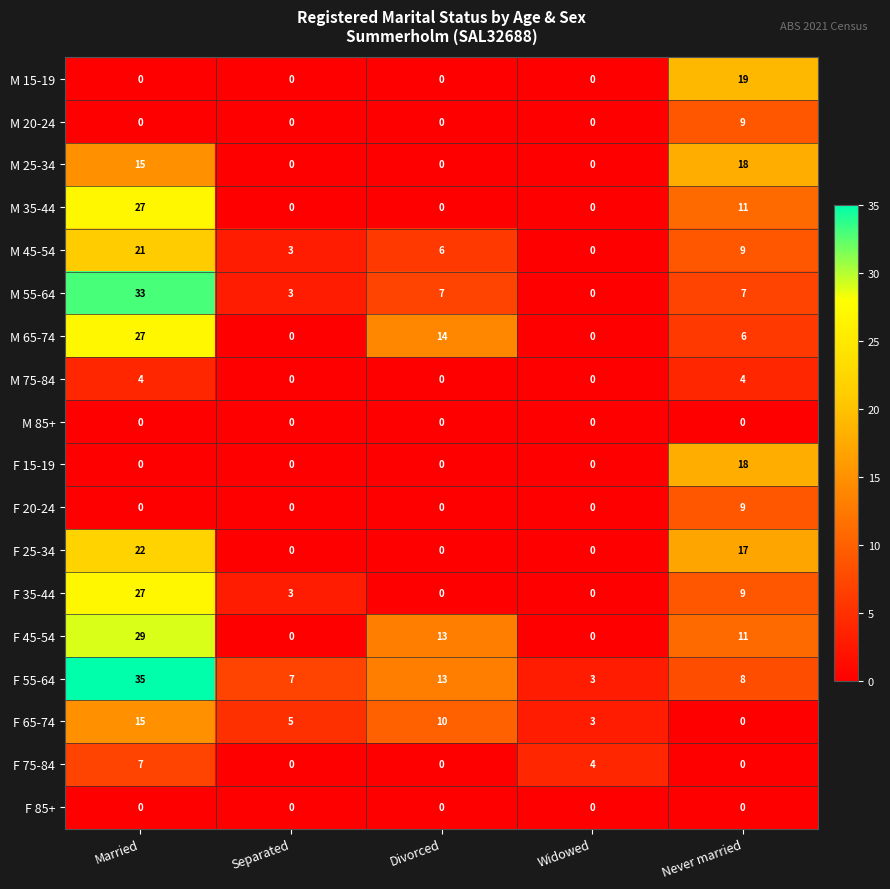

Count the number of categories in the chart.

5